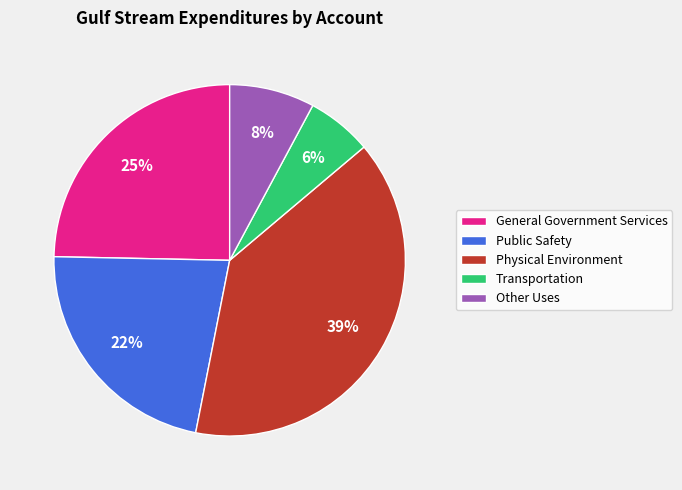

The Other Uses slice represents 1% of the pie. True or false?

False